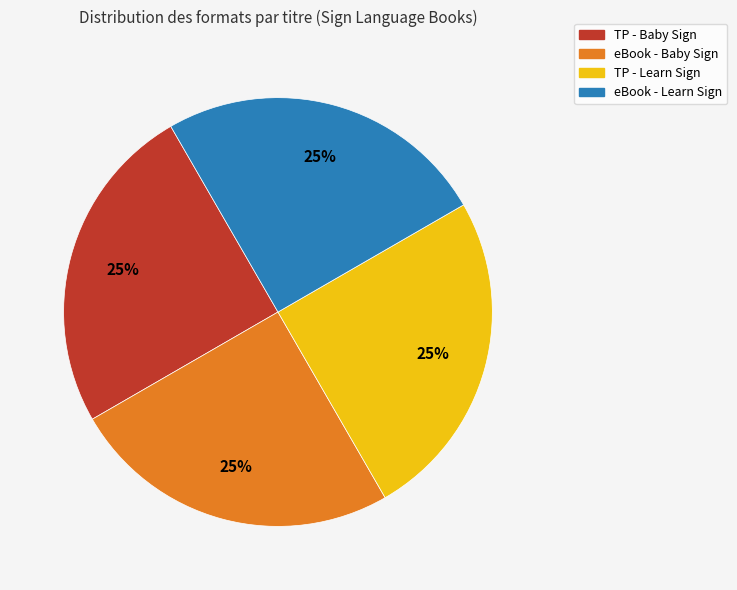

To the nearest percent, what is the average slice percentage?

25%